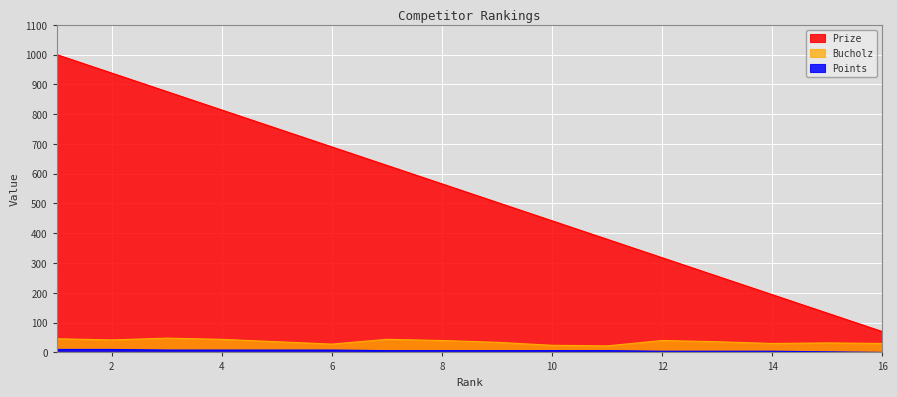

True or false: Bucholz has more than 1 points higher than both neighbors.

True